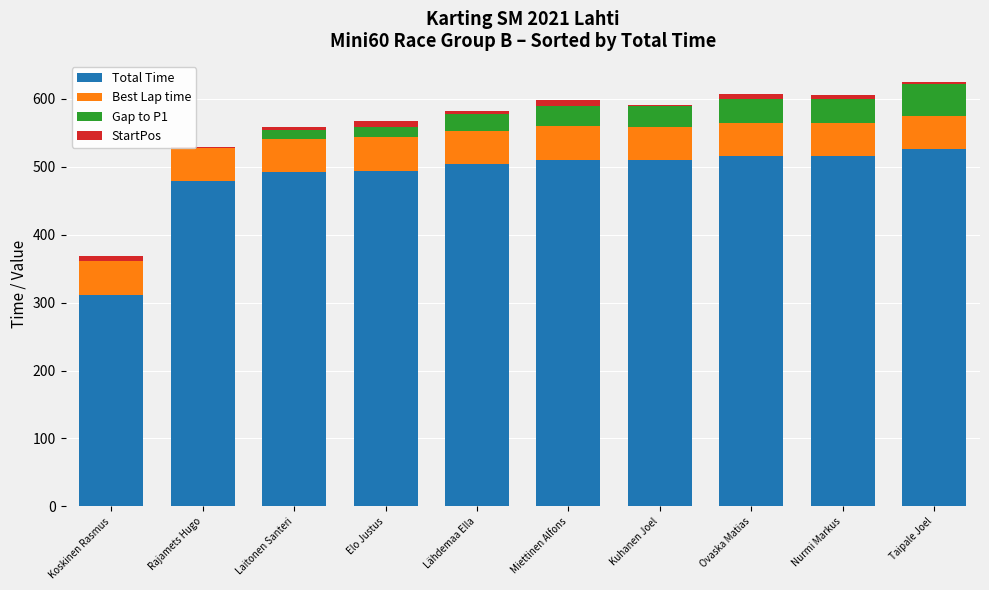

The value of Total Time at Lähdemaa Ella is 121.8. True or false?

False